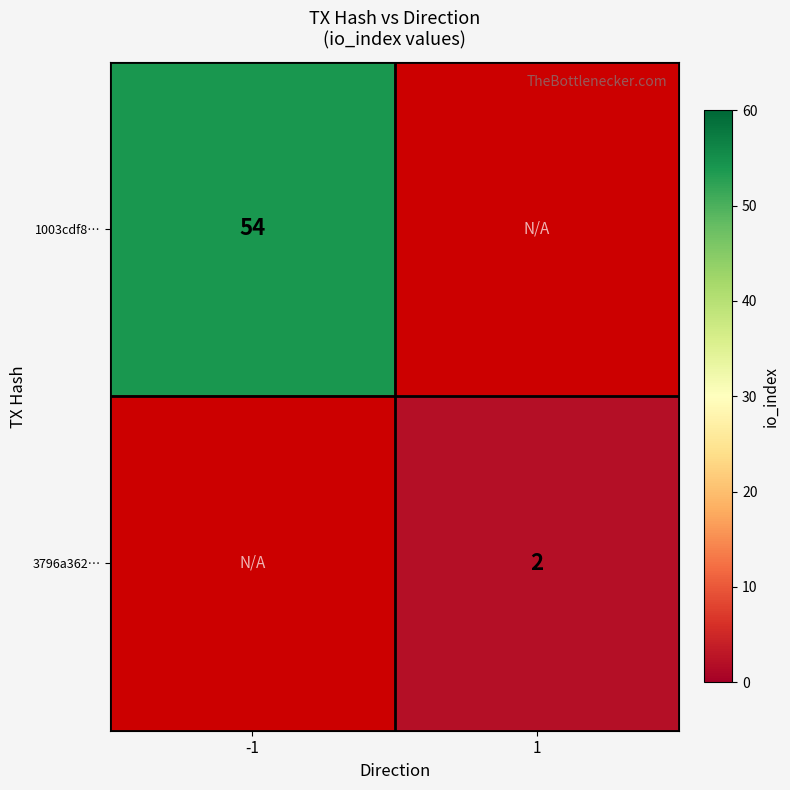

Which label corresponds to the smallest value in the chart?

1